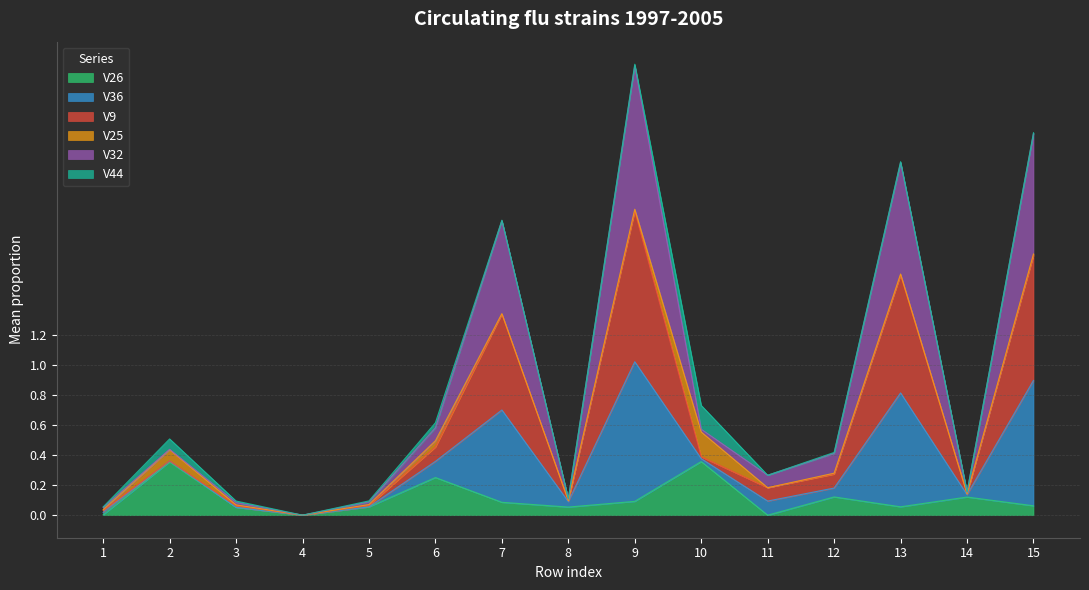

True or false: V26 has a value of 0.1 at 9.

True